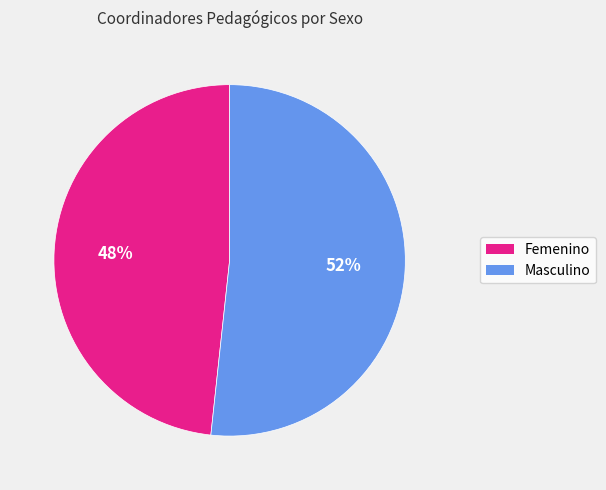

Rank the categories by value from highest to lowest.

Masculino, Femenino